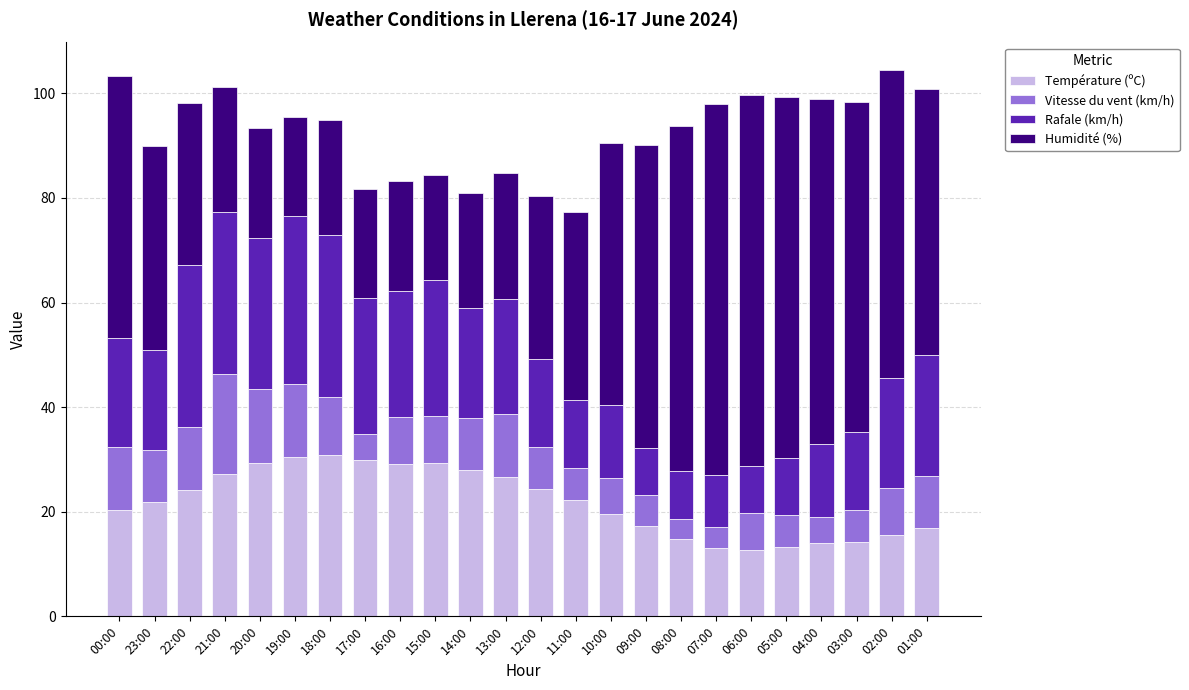

What is the highest value of the Température (ºC) series?

30.9